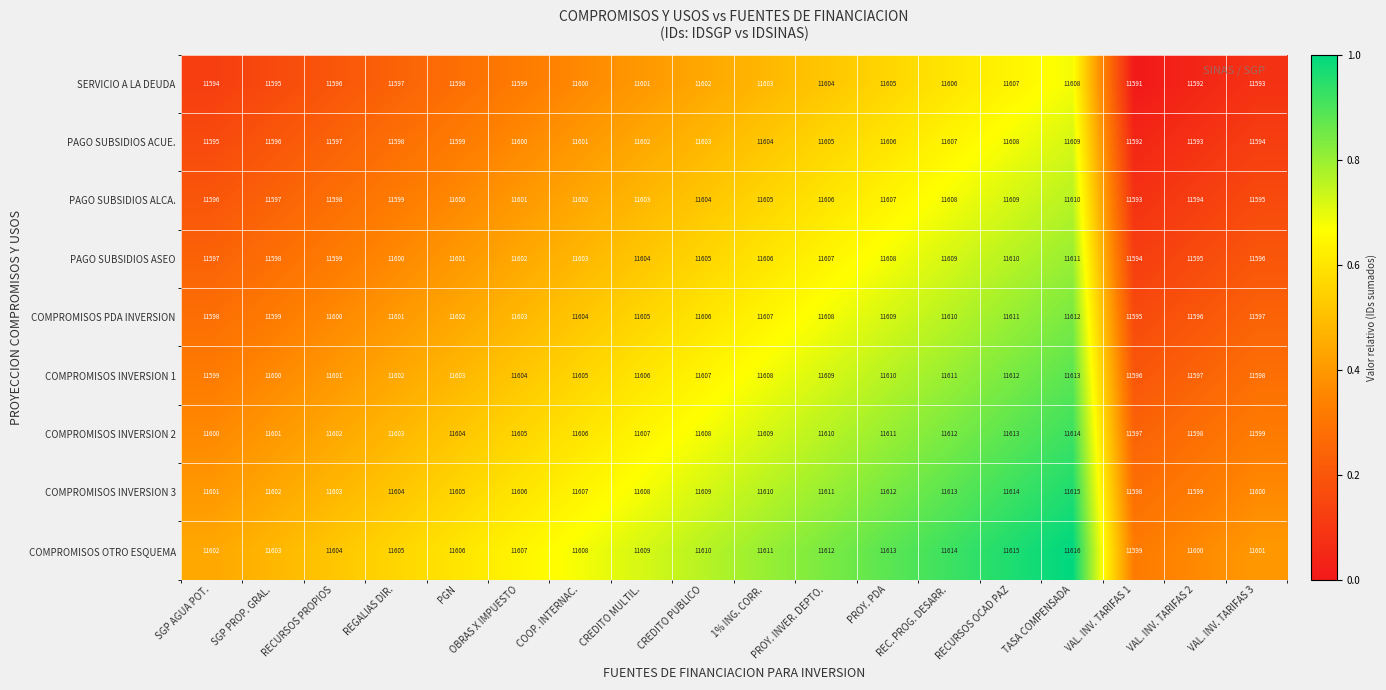

At which label is SERVICIO A LA DEUDA closest to 11599?

OBRAS X IMPUESTO